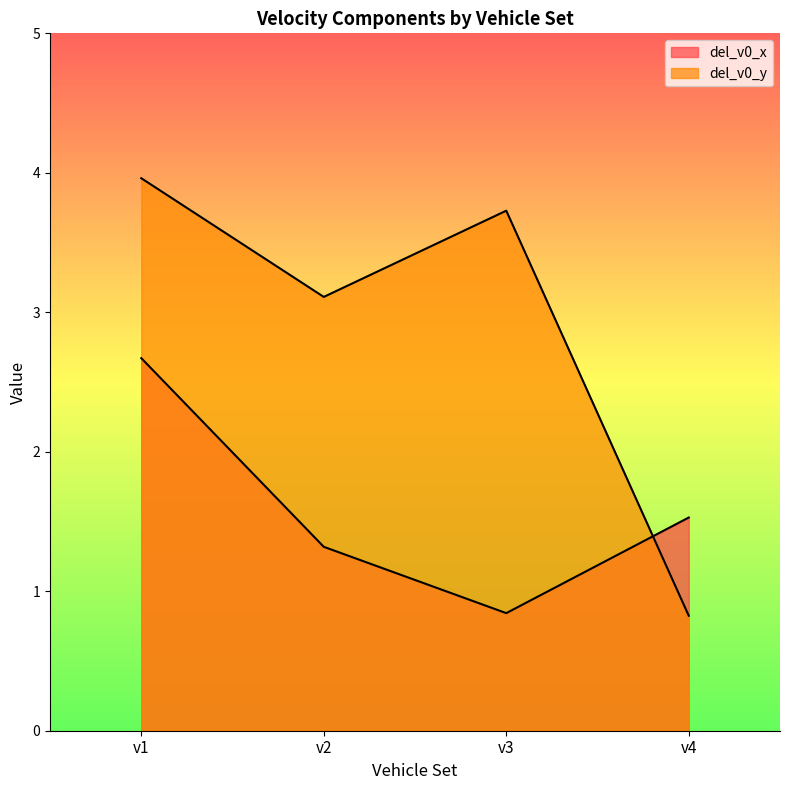

What is the difference between the second highest and minimum values in the del_v0_y series?

2.9